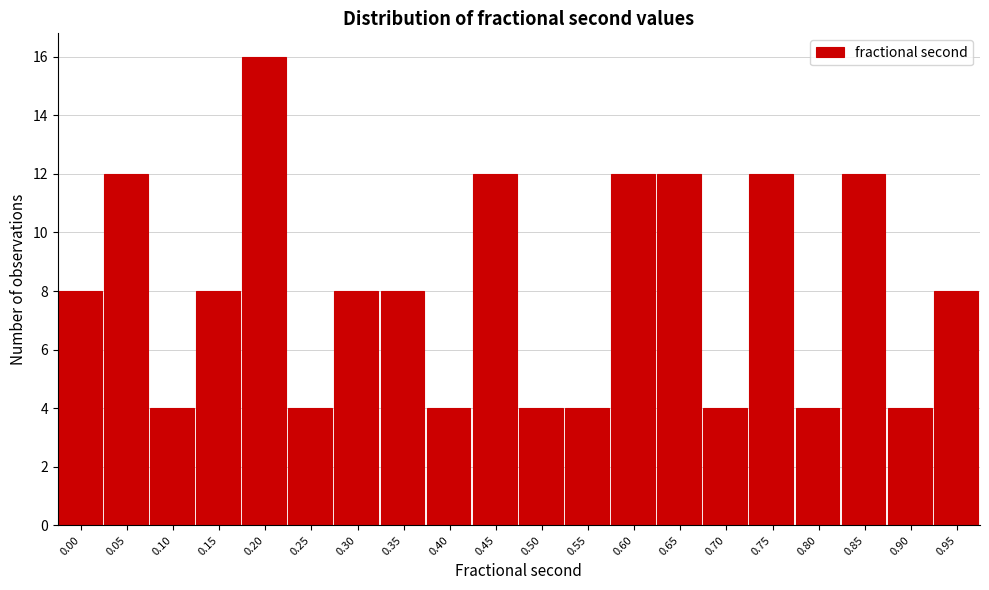

Reading left to right, extract all data points from this chart.

0.00=8	0.05=12	0.10=4	0.15=8	0.20=16	0.25=4	0.30=8	0.35=8	0.40=4	0.45=12	0.50=4	0.55=4	0.60=12	0.65=12	0.70=4	0.75=12	0.80=4	0.85=12	0.90=4	0.95=8